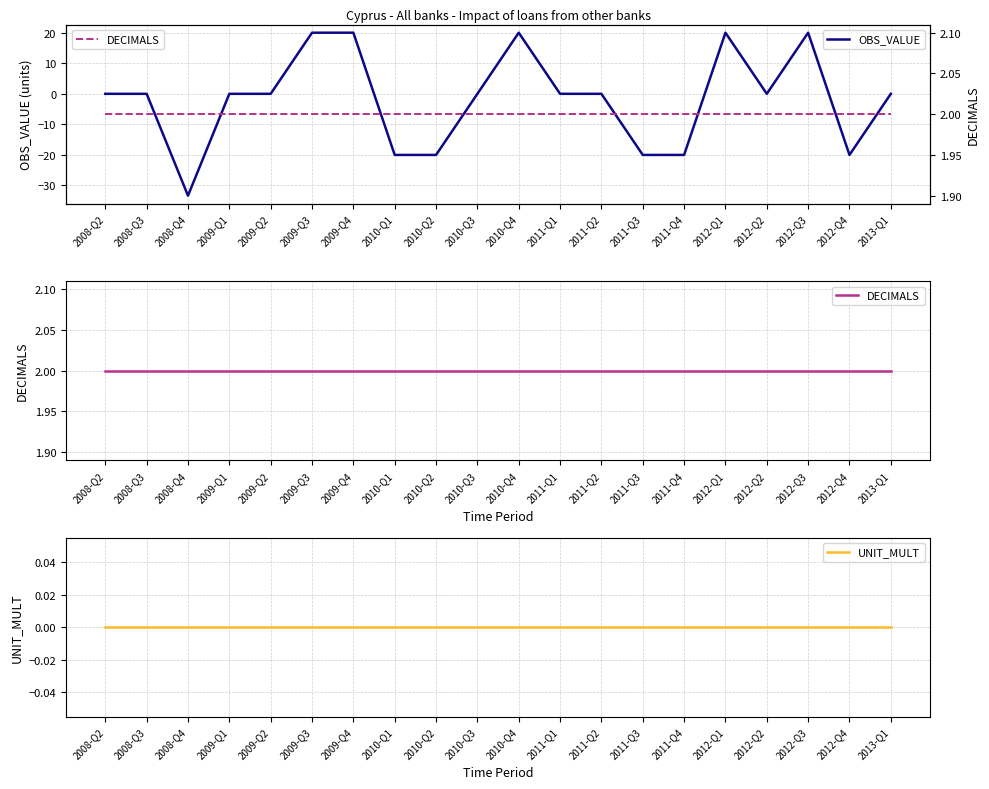

What is the label of the 2nd point from the right?

2012-Q4